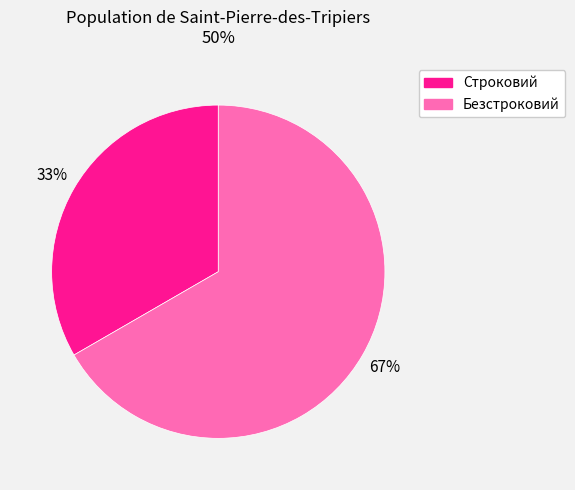

Which category has the smallest portion of the pie?

Строковий